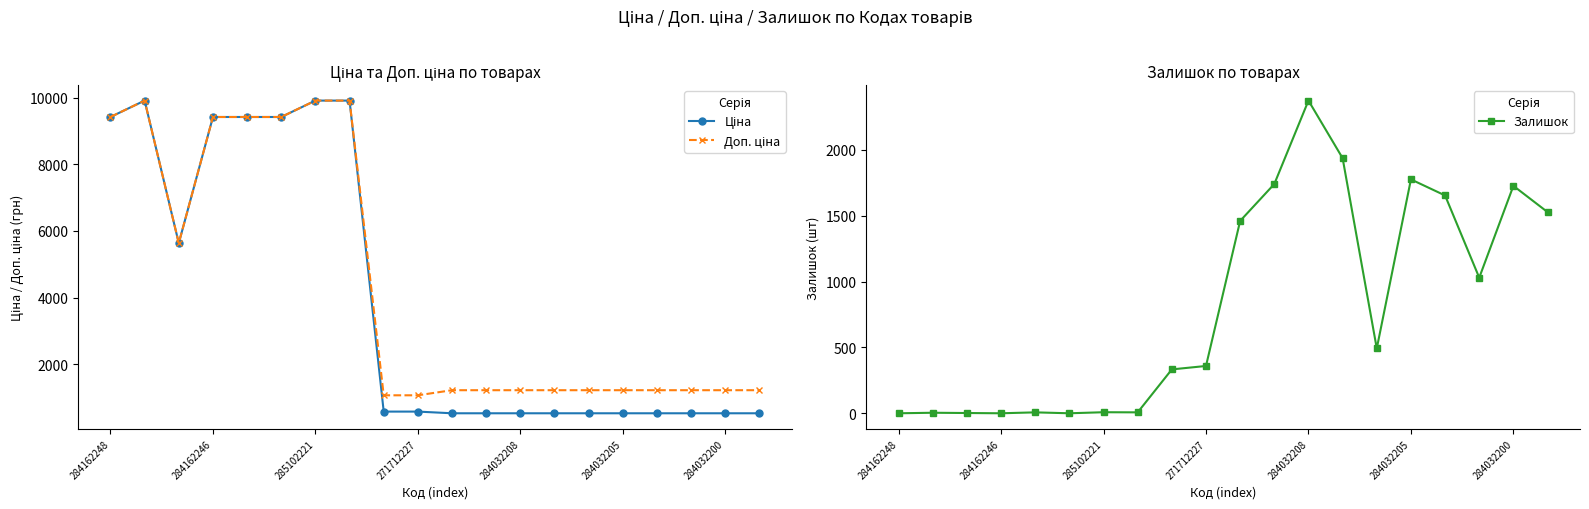

The value of Залишок at 271712227 is 629. True or false?

False